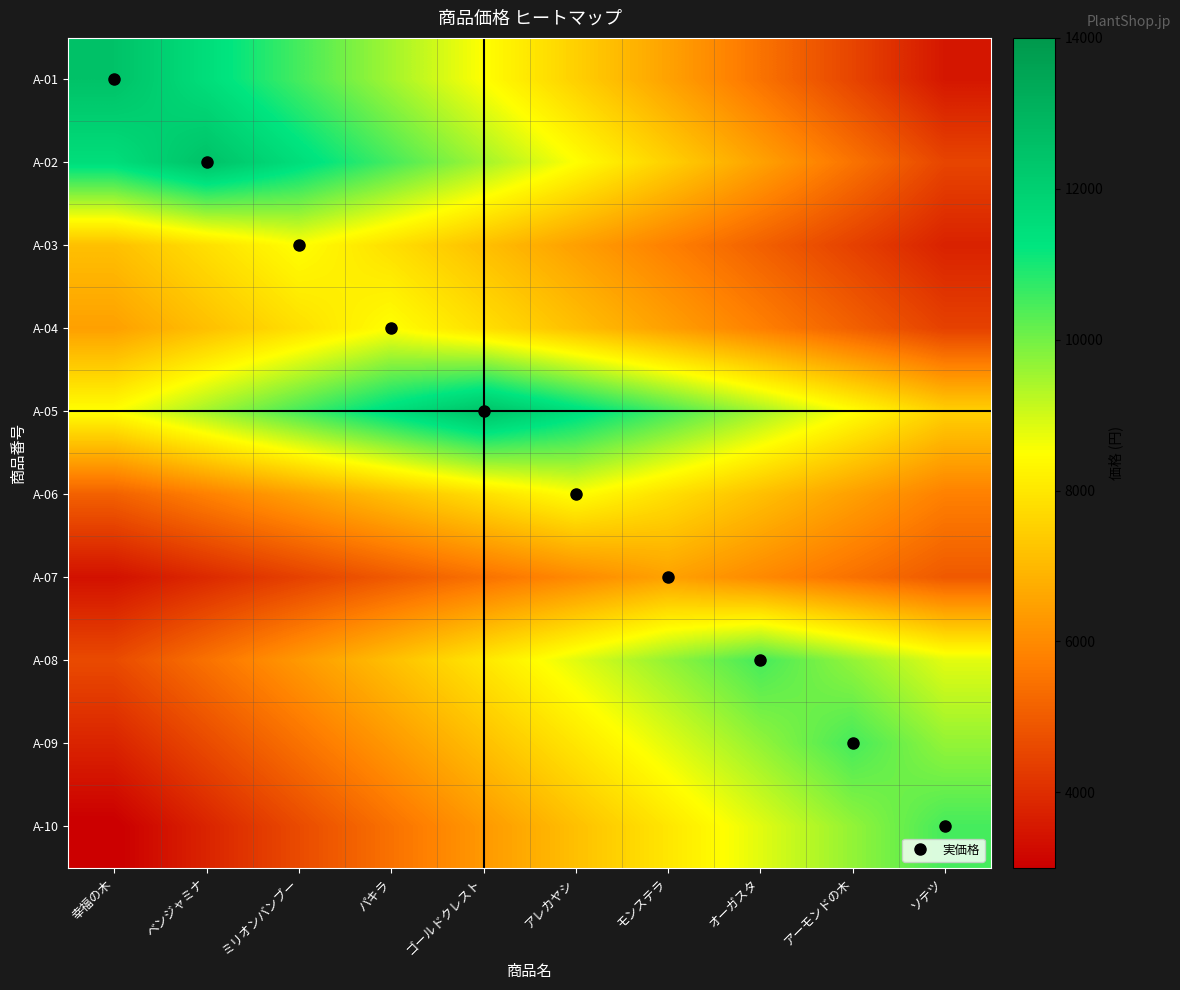

Reading left to right, transcribe all the data shown in this chart.

A-01: 幸福の木=12500.0	ベンジャミナ=11500.0	ミリオンバンブー=10500.0	パキラ=9500.0	ゴールドクレスト=8500.0	アレカヤシ=7500.0	モンステラ=6500.0	オーガスタ=5500.0	アーモンドの木=4500.0	ソテツ=3500.0
A-02: 幸福の木=11500.0	ベンジャミナ=12500.0	ミリオンバンブー=11500.0	パキラ=10500.0	ゴールドクレスト=9500.0	アレカヤシ=8500.0	モンステラ=7500.0	オーガスタ=6500.0	アーモンドの木=5500.0	ソテツ=4500.0
A-03: 幸福の木=7140.0	ベンジャミナ=7820.0	ミリオンバンブー=8500.0	パキラ=7820.0	ゴールドクレスト=7140.0	アレカヤシ=6460.0	モンステラ=5780.0	オーガスタ=5100.0	アーモンドの木=4420.0	ソテツ=3740.0
A-04: 幸福の木=6460.0	ベンジャミナ=7140.0	ミリオンバンブー=7820.0	パキラ=8500.0	ゴールドクレスト=7820.0	アレカヤシ=7140.0	モンステラ=6460.0	オーガスタ=5780.0	アーモンドの木=5100.0	ソテツ=4420.0
A-05: 幸福の木=8500.0	ベンジャミナ=9500.0	ミリオンバンブー=10500.0	パキラ=11500.0	ゴールドクレスト=12500.0	アレカヤシ=11500.0	モンステラ=10500.0	オーガスタ=9500.0	アーモンドの木=8500.0	ソテツ=7500.0
A-06: 幸福の木=5100.0	ベンジャミナ=5780.0	ミリオンバンブー=6460.0	パキラ=7140.0	ゴールドクレスト=7820.0	アレカヤシ=8500.0	モンステラ=7820.0	オーガスタ=7140.0	アーモンドの木=6460.0	ソテツ=5780.0
A-07: 幸福の木=3380.0	ベンジャミナ=3900.0	ミリオンバンブー=4420.0	パキラ=4940.0	ゴールドクレスト=5460.0	アレカヤシ=5980.0	モンステラ=6500.0	オーガスタ=5980.0	アーモンドの木=5460.0	ソテツ=4940.0
A-08: 幸福の木=4620.0	ベンジャミナ=5460.0	ミリオンバンブー=6300.0	パキラ=7140.0	ゴールドクレスト=7980.0	アレカヤシ=8820.0	モンステラ=9660.0	オーガスタ=10500.0	アーモンドの木=9660.0	ソテツ=8820.0
A-09: 幸福の木=3780.0	ベンジャミナ=4620.0	ミリオンバンブー=5460.0	パキラ=6300.0	ゴールドクレスト=7140.0	アレカヤシ=7980.0	モンステラ=8820.0	オーガスタ=9660.0	アーモンドの木=10500.0	ソテツ=9660.0
A-10: 幸福の木=2940.0	ベンジャミナ=3780.0	ミリオンバンブー=4620.0	パキラ=5460.0	ゴールドクレスト=6300.0	アレカヤシ=7140.0	モンステラ=7980.0	オーガスタ=8820.0	アーモンドの木=9660.0	ソテツ=10500.0